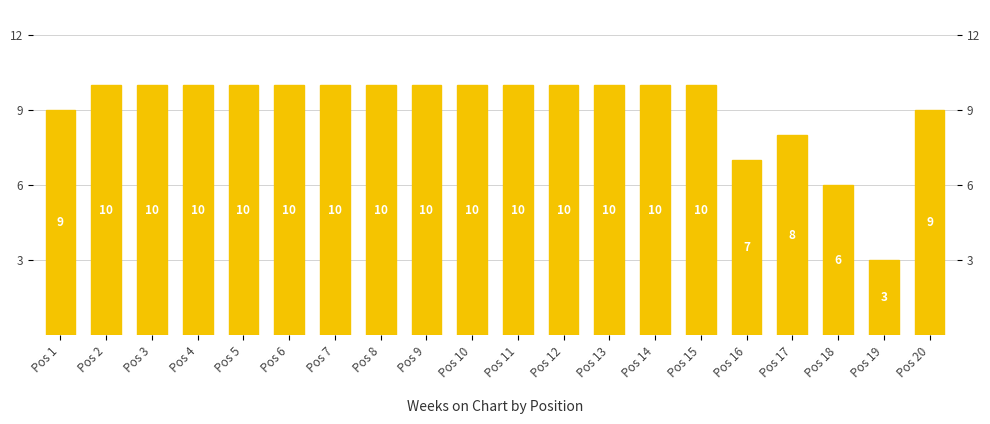

Reading left to right, what are all the values shown in this chart?

9	10	10	10	10	10	10	10	10	10	10	10	10	10	10	7	8	6	3	9